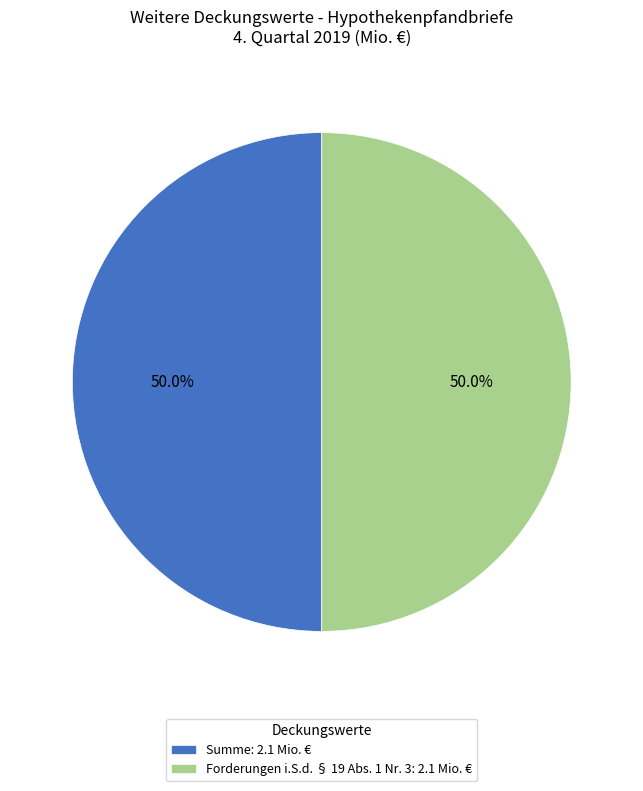

To the nearest percent, what is the average slice percentage?

50%